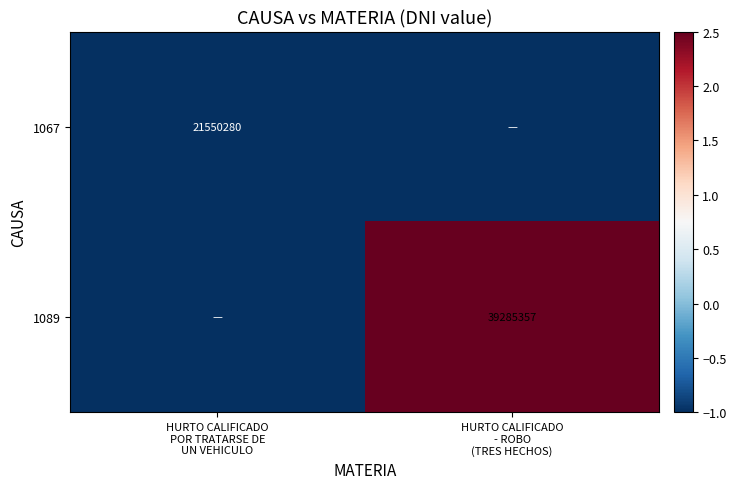

At HURTO CALIFICADO - ROBO (TRES HECHOS), list the series in order from largest to smallest.

1089, 1067